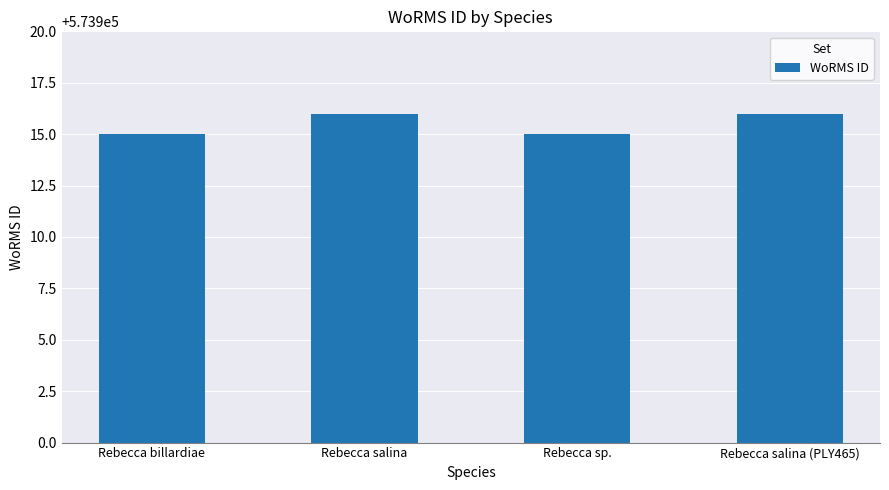

Count the values in the range 573915 to 573916.

4